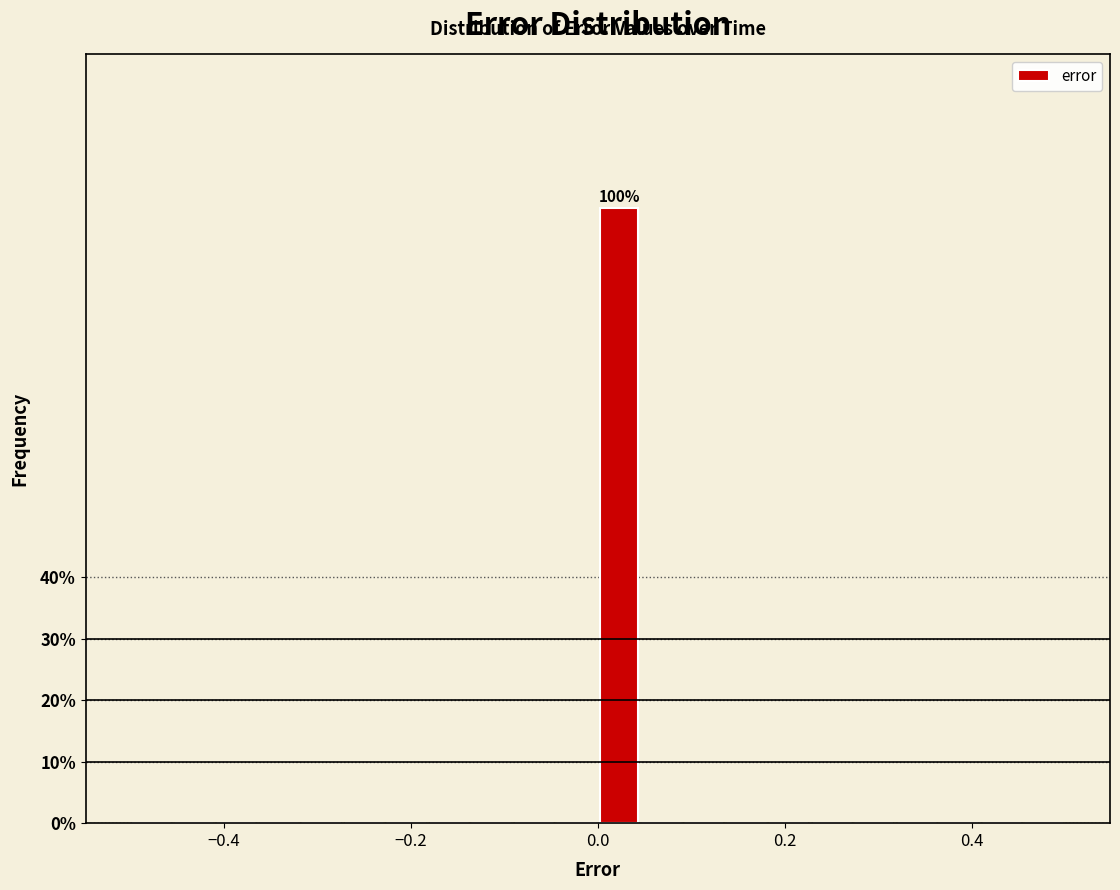

Read against the x-axis, roughly where is the centre of the tallest bar?

0.02